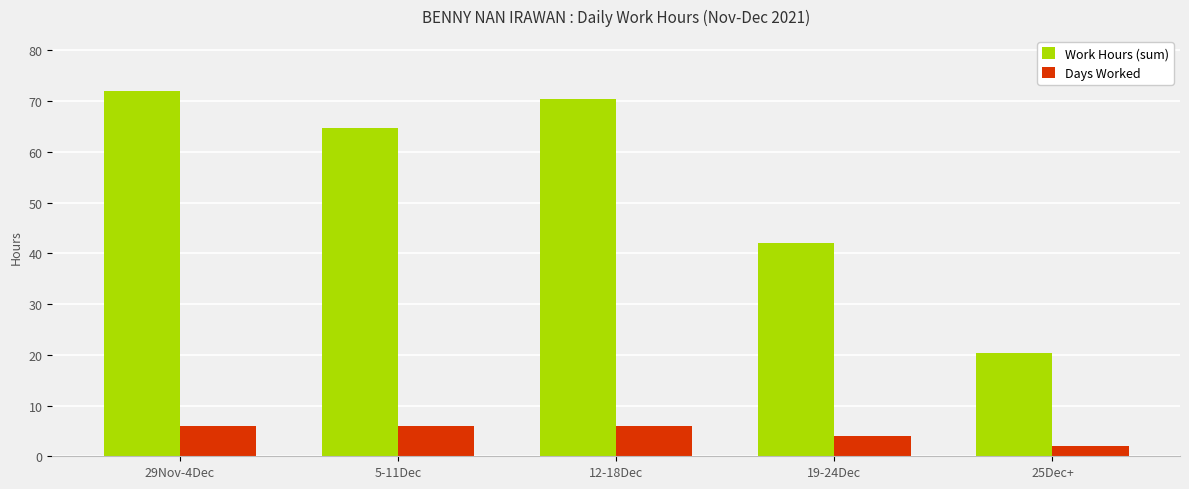

Where does the Work Hours (sum) series first go above 64?

29Nov-4Dec